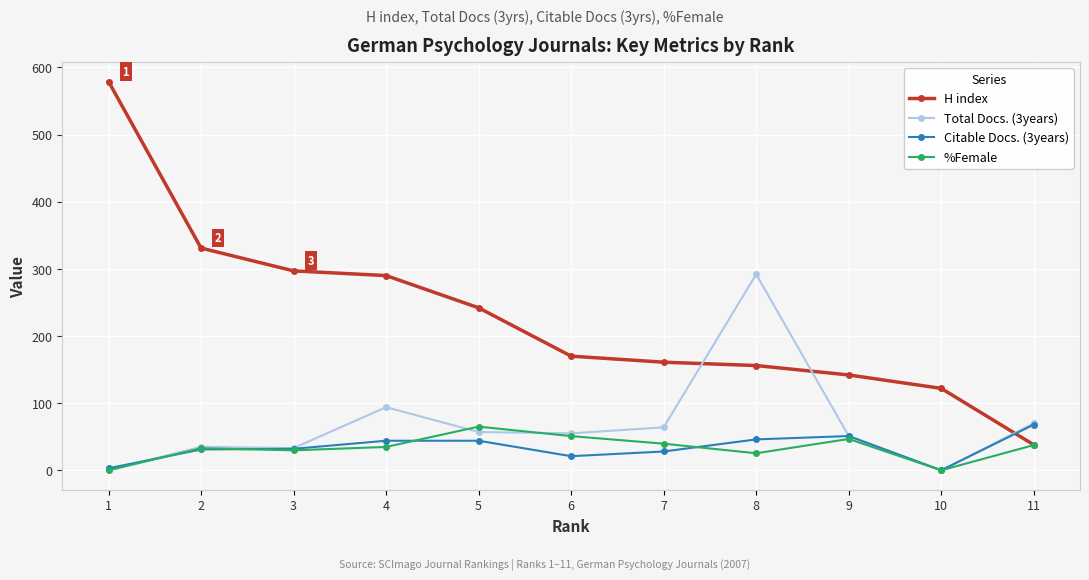

The value of H index at 8 is 217.4. True or false?

False